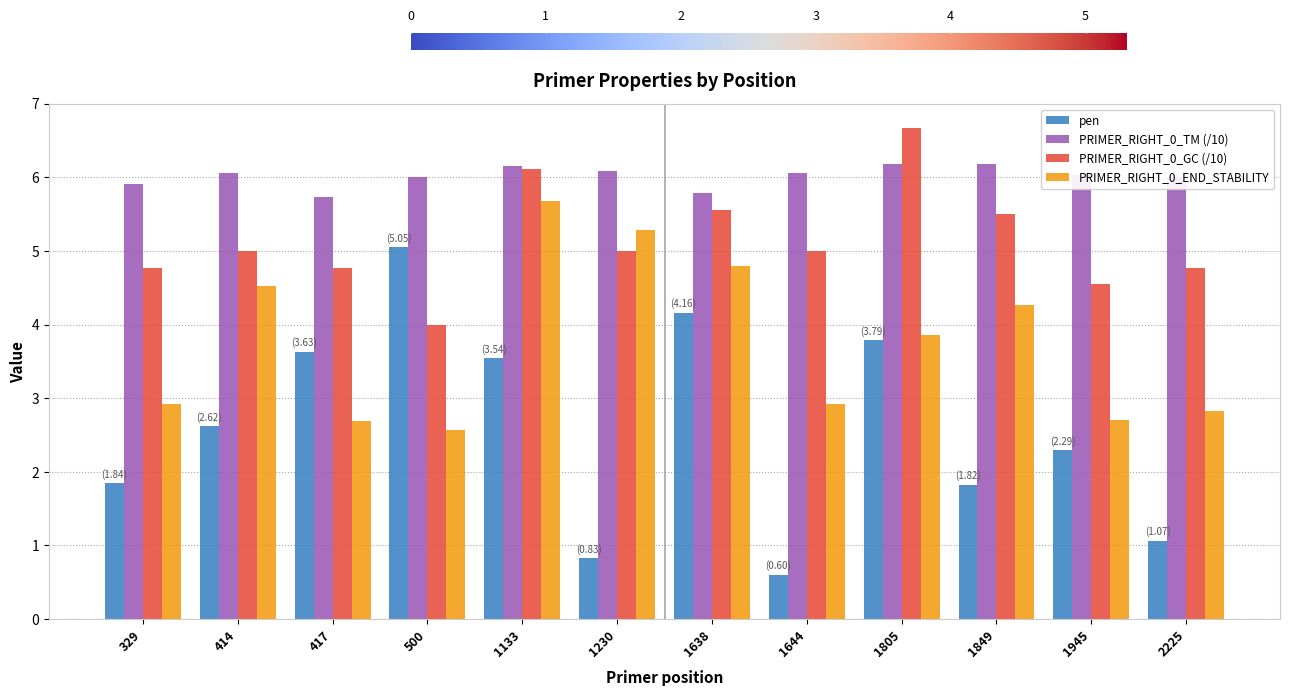

At which label does pen reach its minimum?

1644